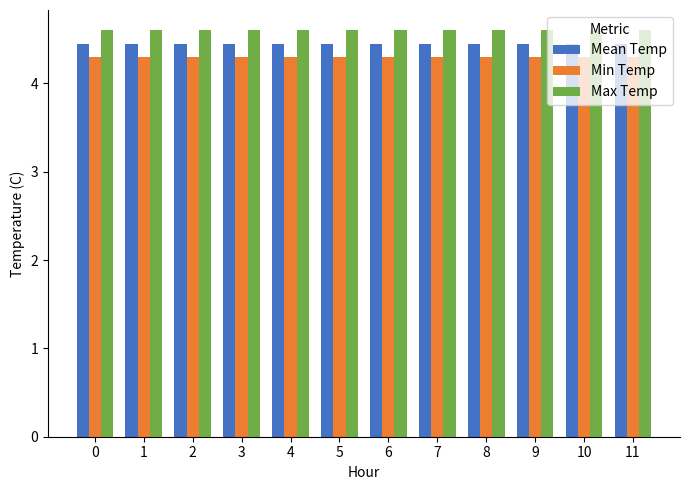

Rank the series at 5 from highest to lowest value.

Max Temp, Mean Temp, Min Temp